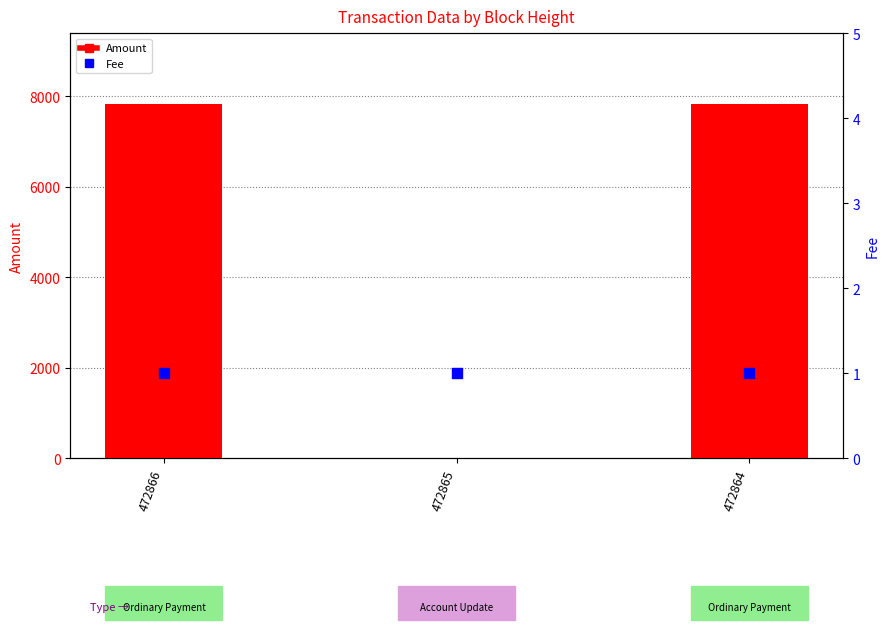

At which category is the sum across all series the highest?

472864